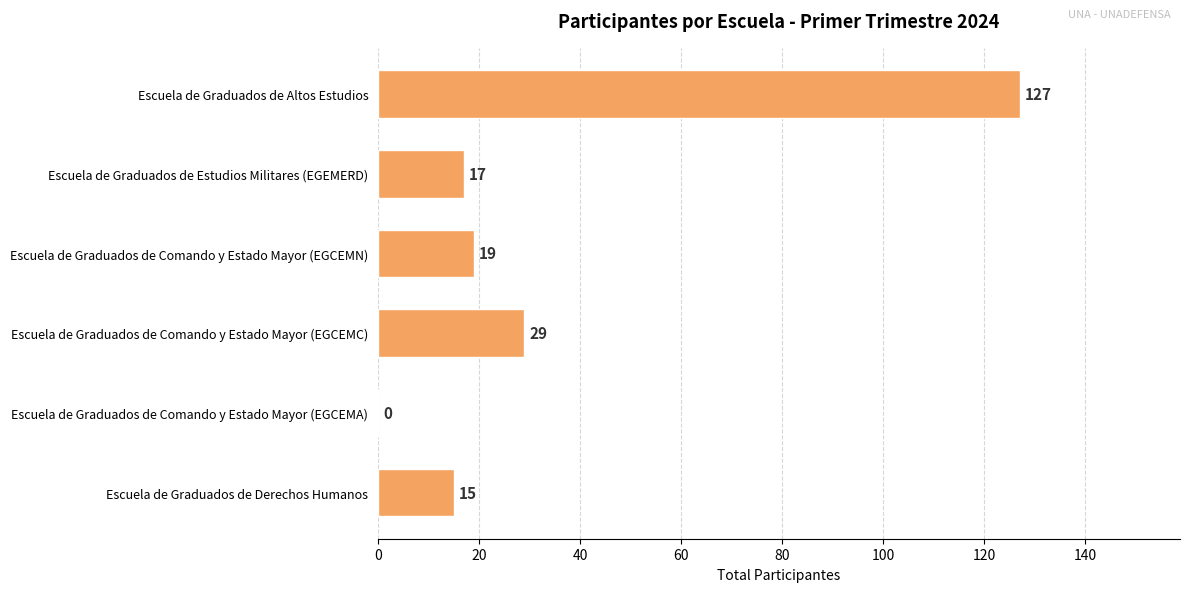

The chart shows a value of 6 at Escuela de Graduados de Comando y Estado Mayor (EGCEMN). True or false?

False